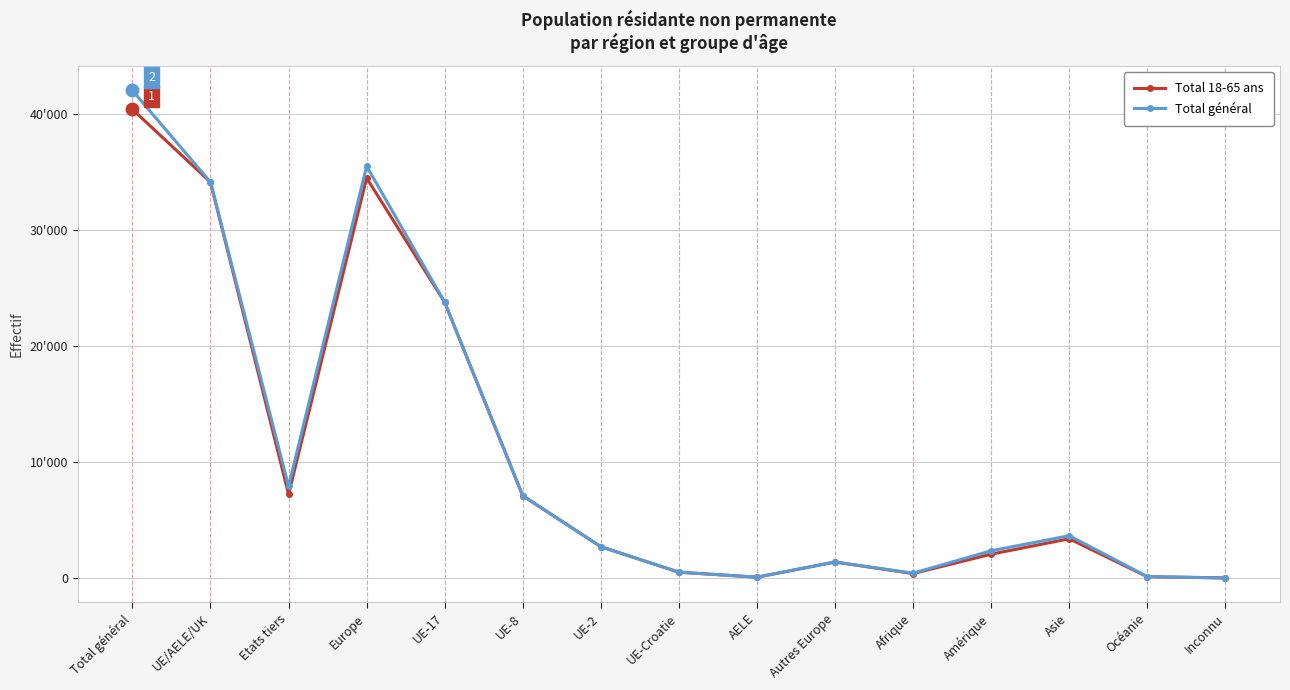

What are all the series names shown in the legend?

Total 18-65 ans, Total général